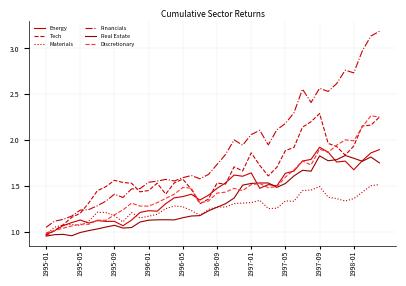

Which series has the largest range (max minus min)?

Financials